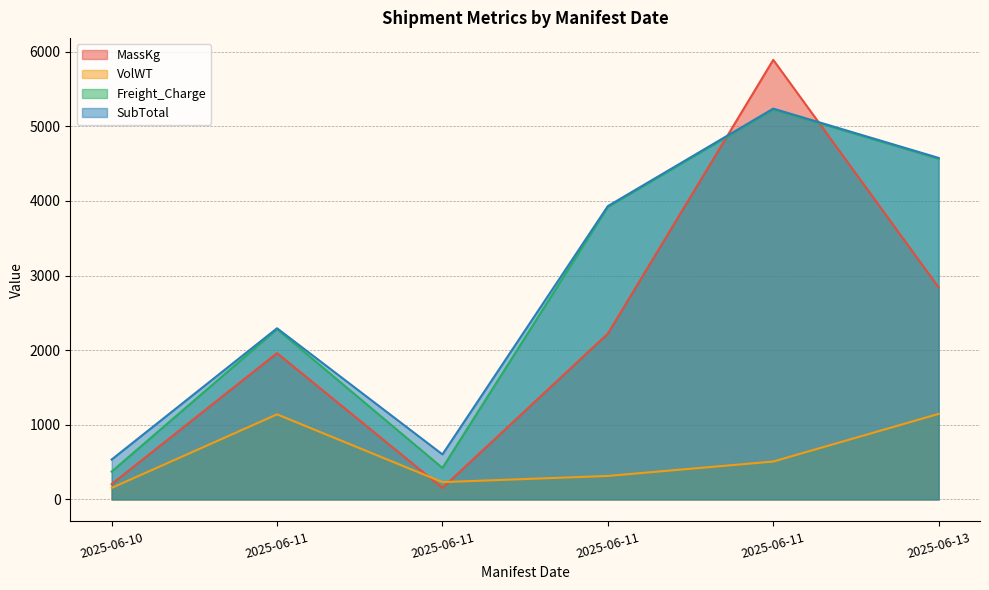

At which label does VolWT first exceed 507?

2025-06-11